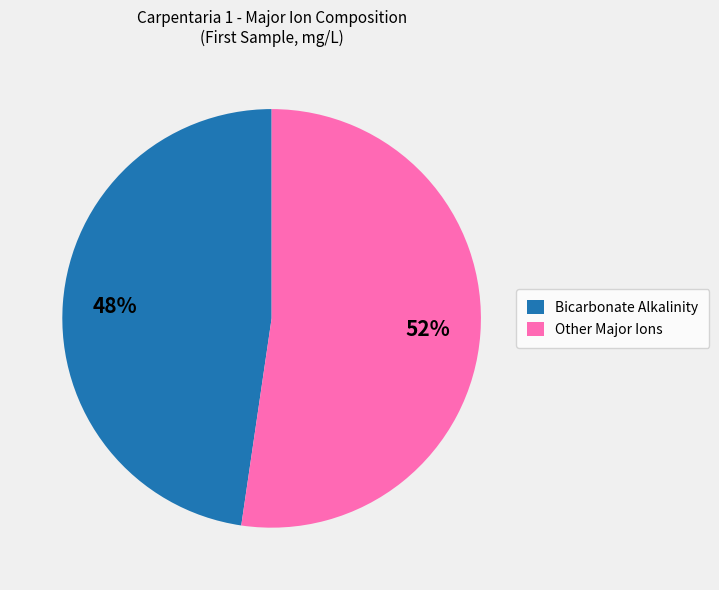

What is the smallest slice in the pie chart?

Bicarbonate Alkalinity